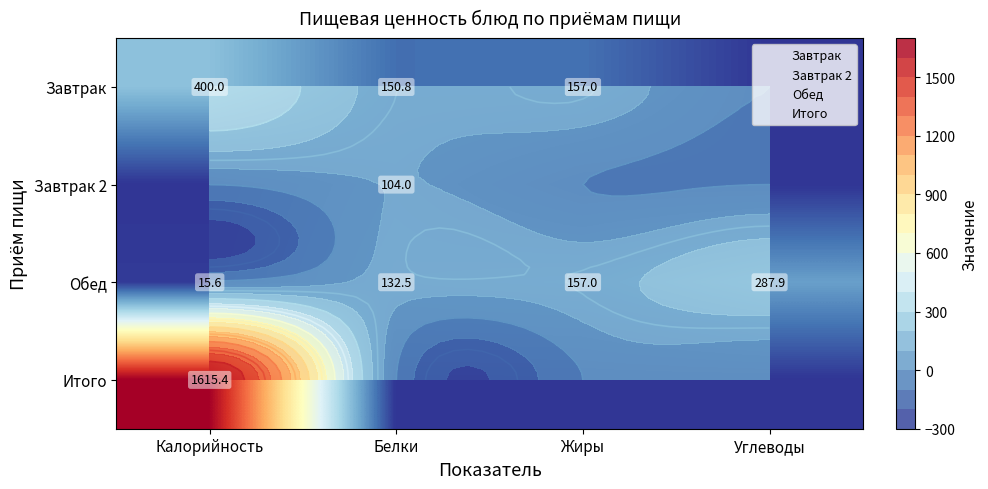

The Завтрак 2 series shows 104.0 at Белки. True or false?

True